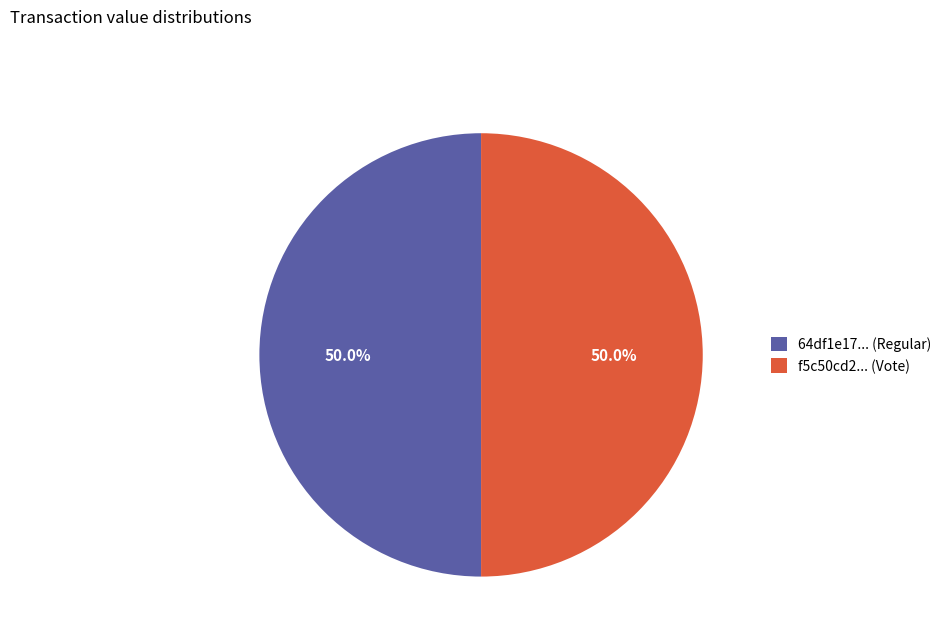

Approximately how many times larger is the value at 64df1e17... (Regular) compared to f5c50cd2... (Vote)?

1.0